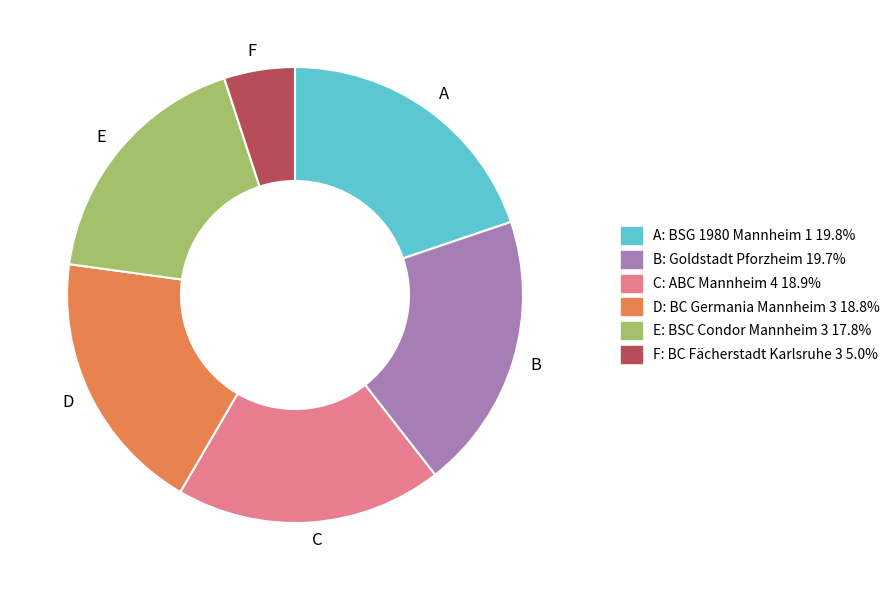

Is there any slice that represents more than half of the pie?

No